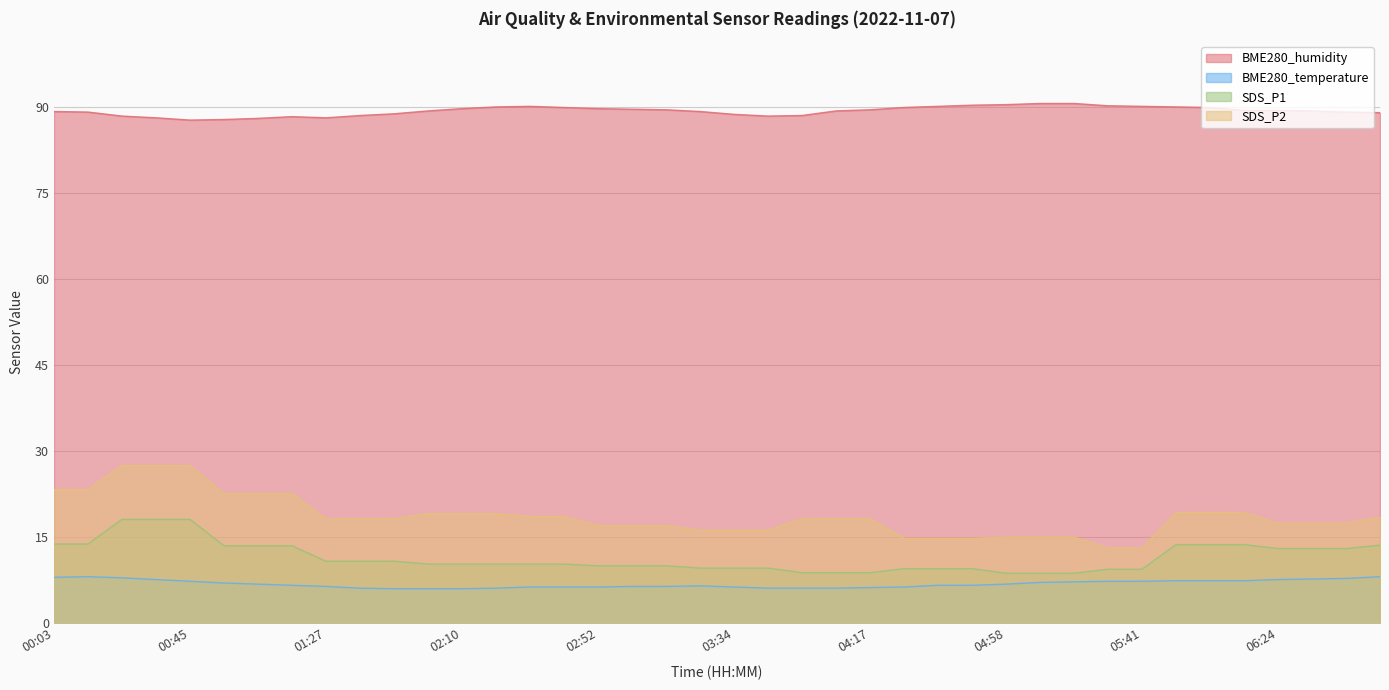

How many lines are shown in the chart?

4